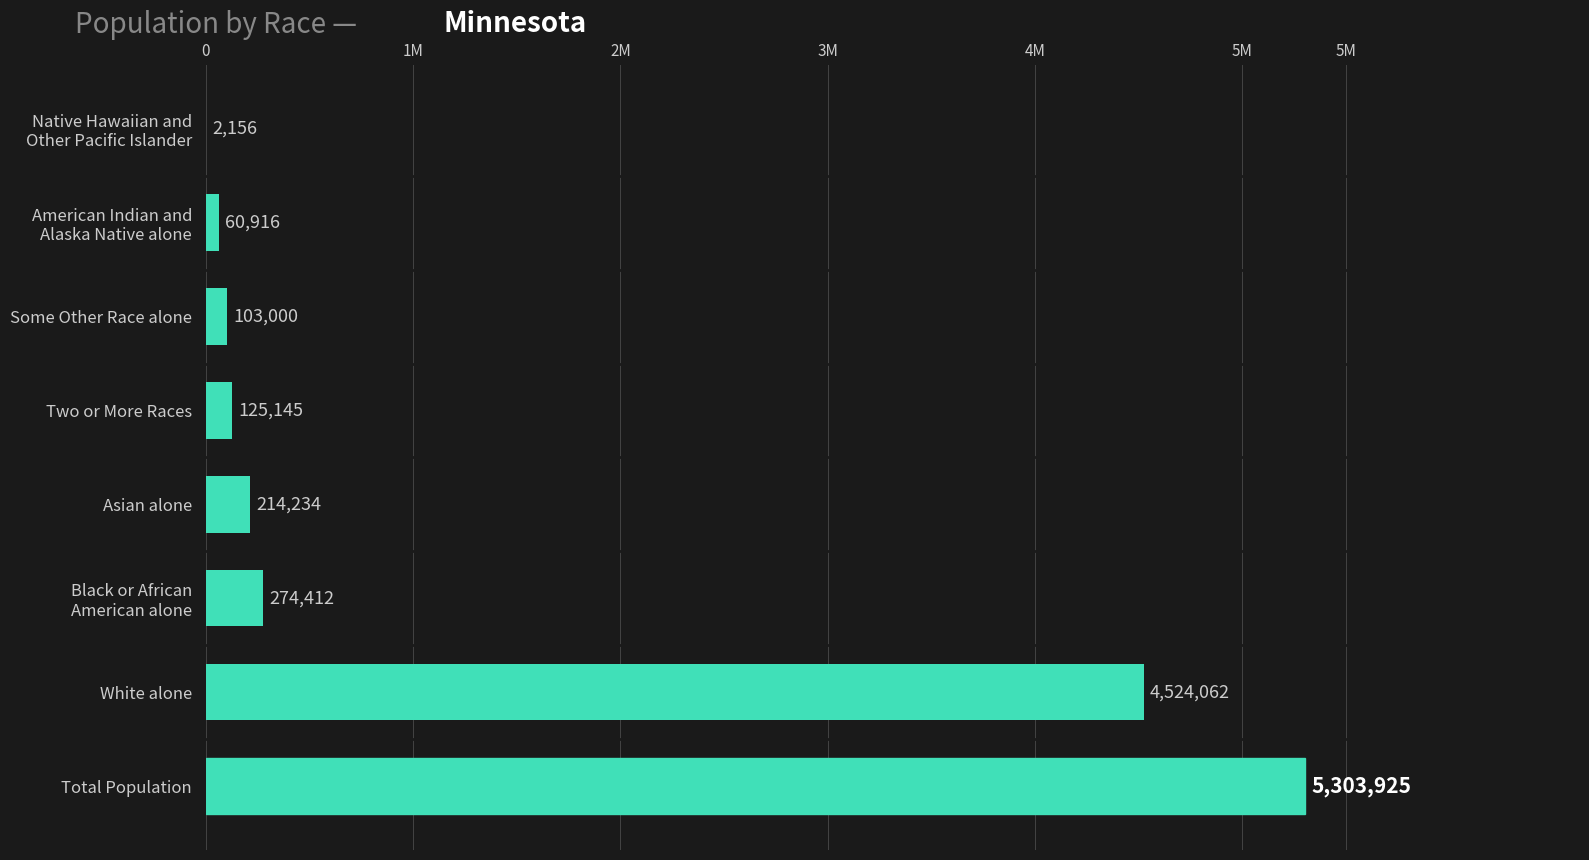

What is the difference between the maximum and minimum values?

5301769